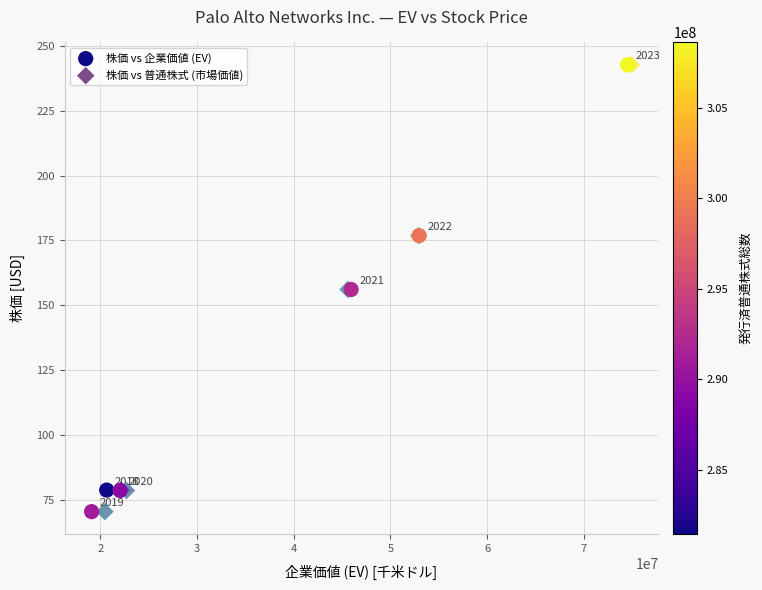

What are all the series names shown in the legend?

株価 vs 企業価値 (EV), 株価 vs 普通株式 (市場価値)